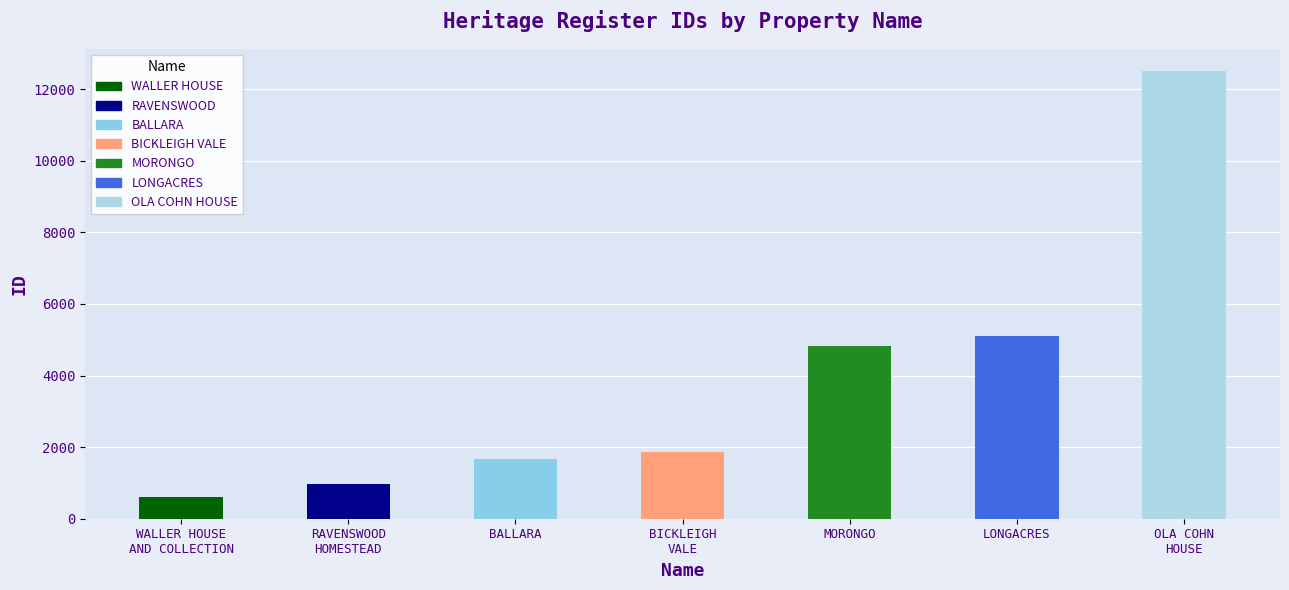

What is the ratio of the value at RAVENSWOOD
HOMESTEAD to the value at LONGACRES?

0.2